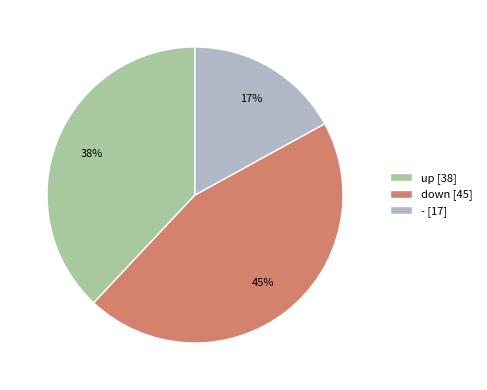

The - slice represents 12% of the pie. True or false?

False